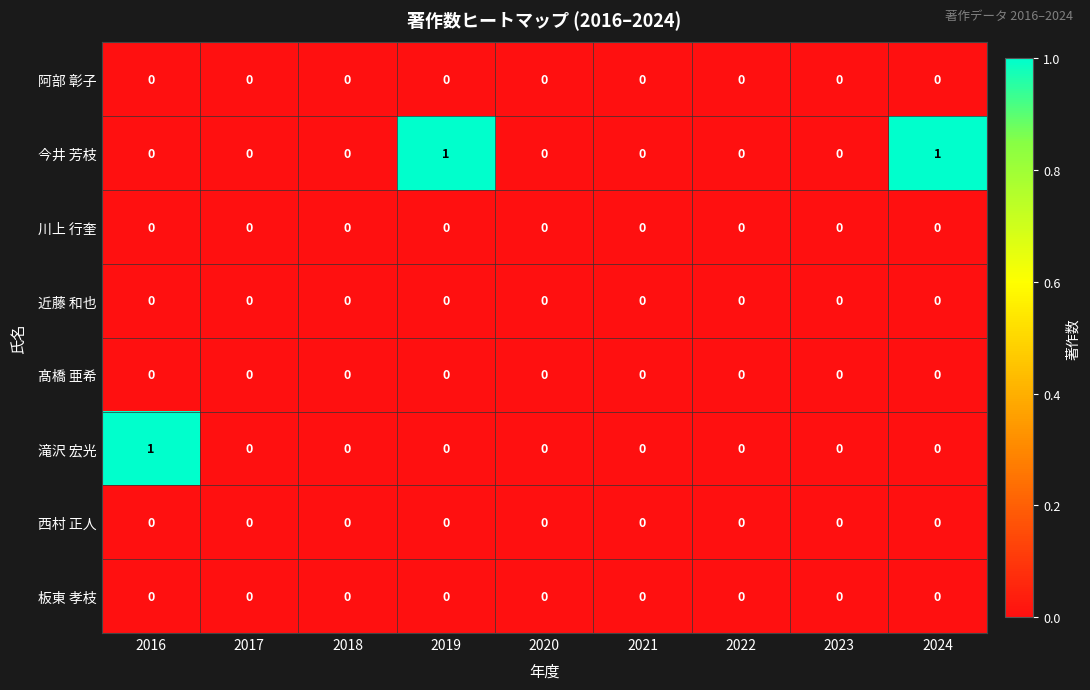

Which series has the largest total across all categories?

今井 芳枝